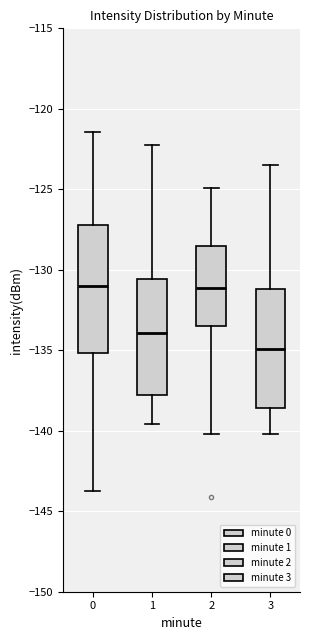

Which box is the tallest, from its lower edge to its upper edge?

0